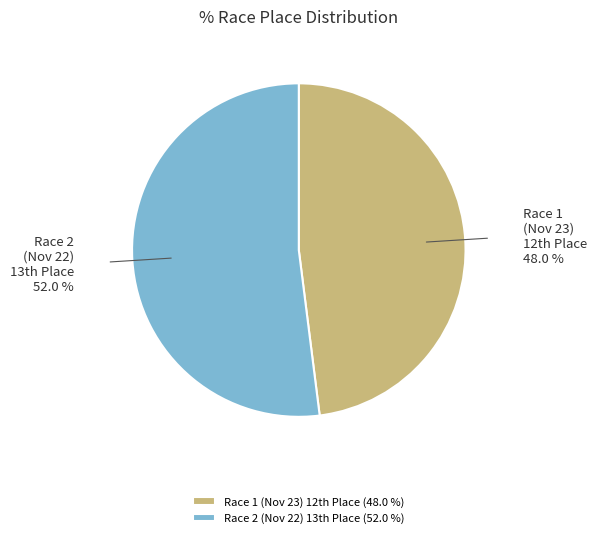

Is there a majority slice in this chart?

Yes